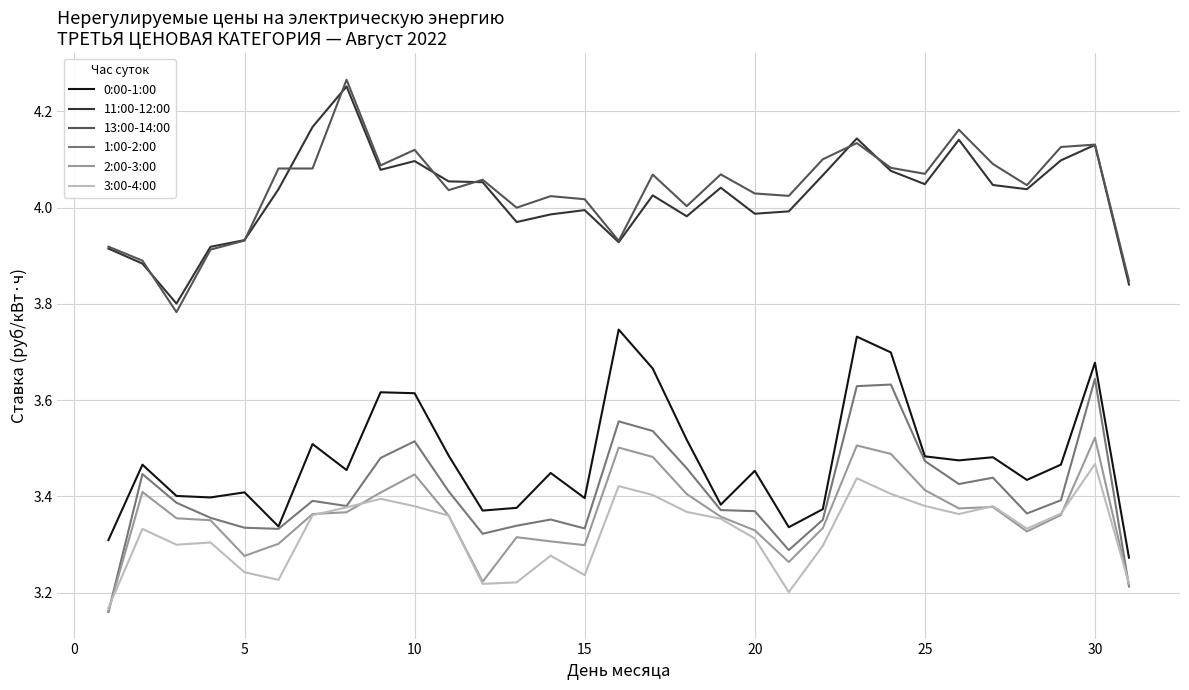

How many values in the 11:00-12:00 series are below 4?

13